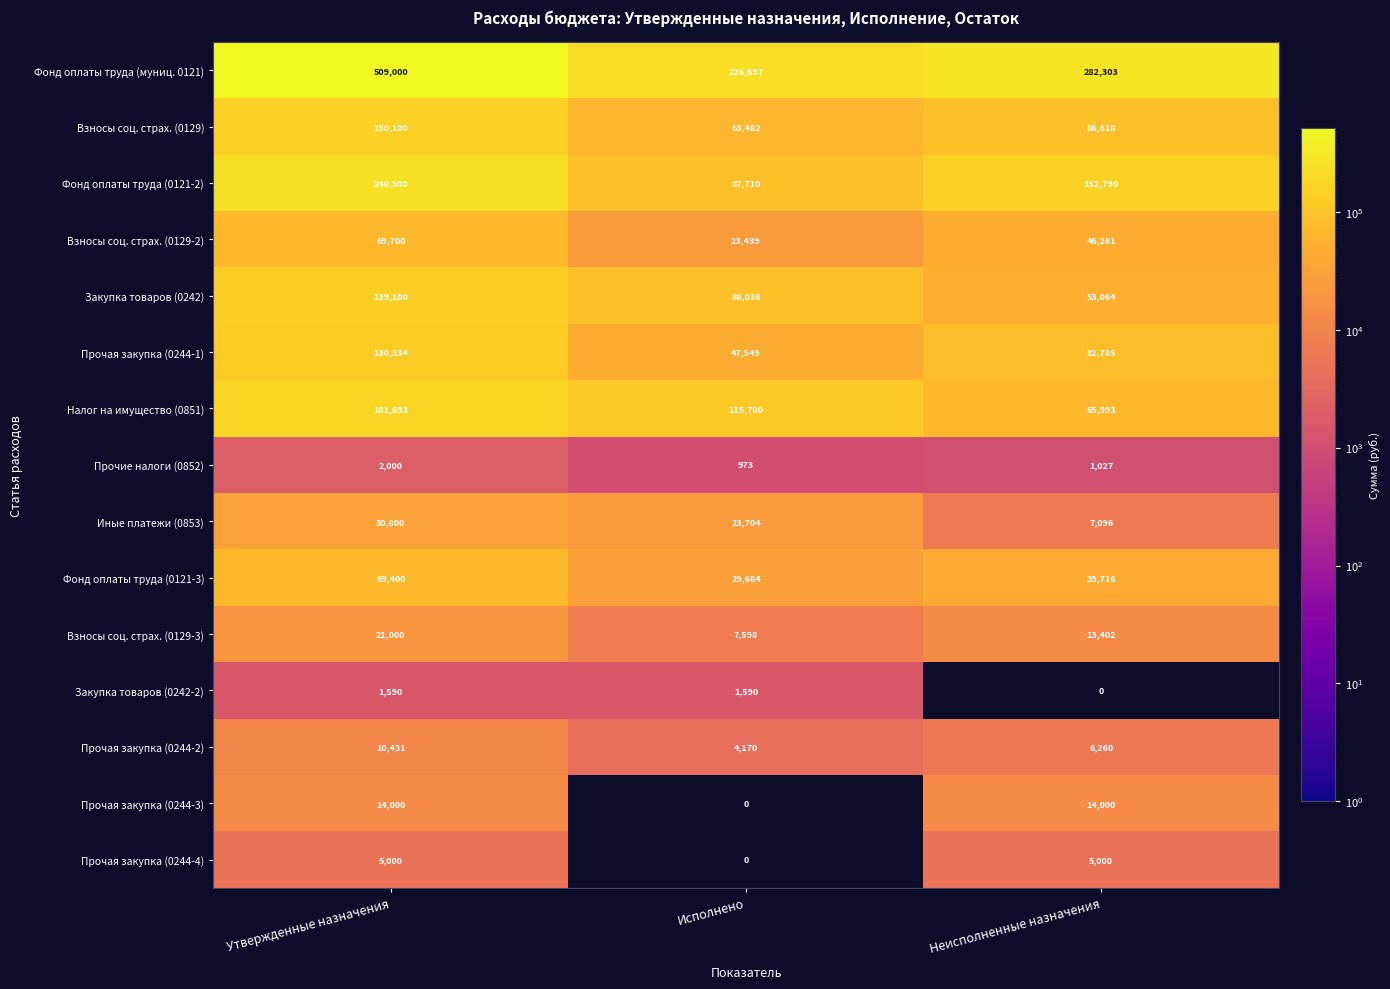

Where is Взносы соц. страх. (0129-2) nearest to the value 46569?

Неисполненные назначения